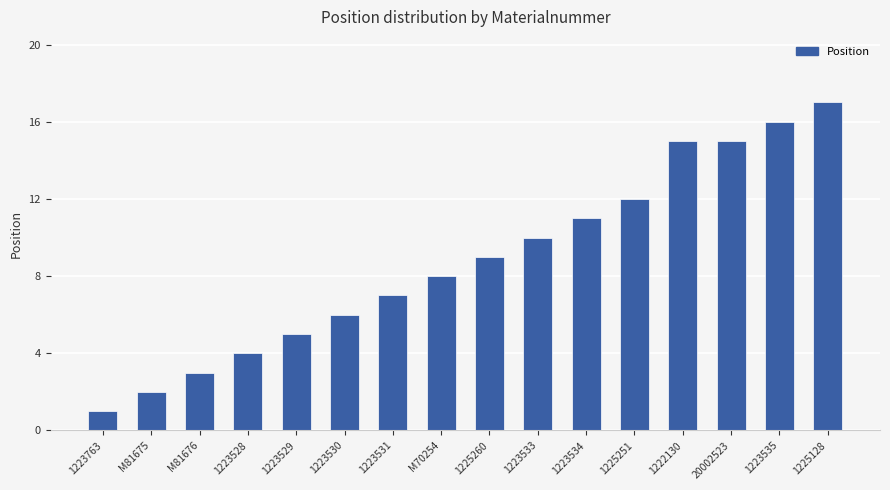

Reading left to right, transcribe all the data shown in this chart.

1223763=1	M81675=2	M81676=3	1223528=4	1223529=5	1223530=6	1223531=7	M70254=8	1225260=9	1223533=10	1223534=11	1225251=12	1222130=15	20002523=15	1223535=16	1225128=17